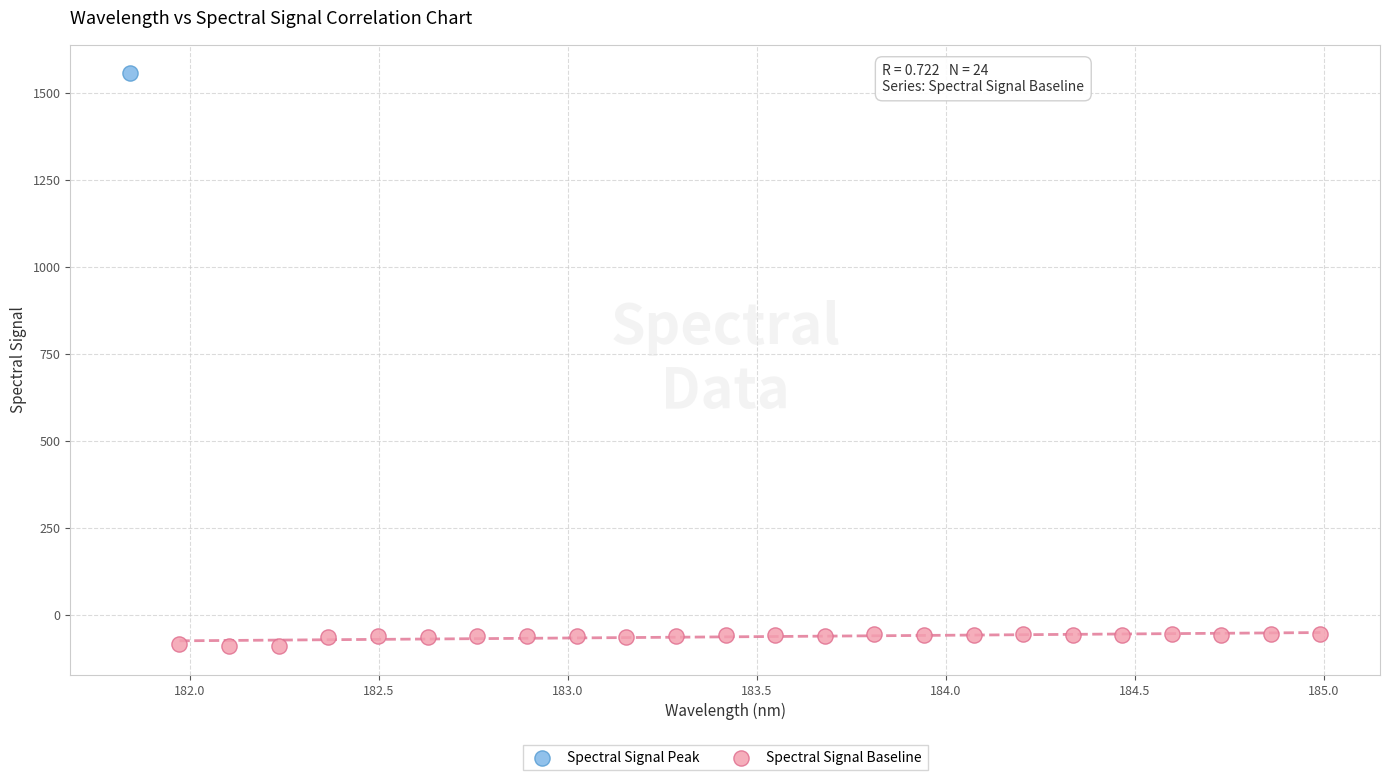

What are all the series names shown in the legend?

Spectral Signal Peak, Spectral Signal Baseline